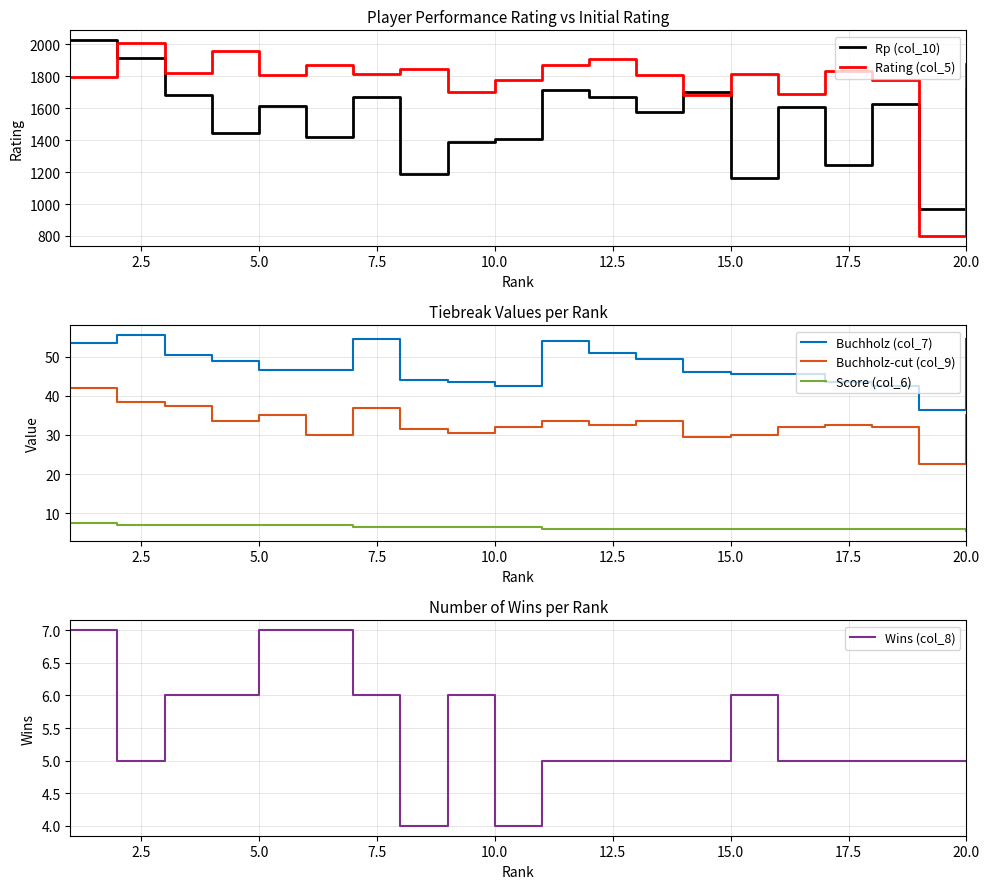

List the series in order of their peak value, lowest first.

Wins (col_8), Score (col_6), Buchholz-cut (col_9), Buchholz (col_7), Rating (col_5), Rp (col_10)